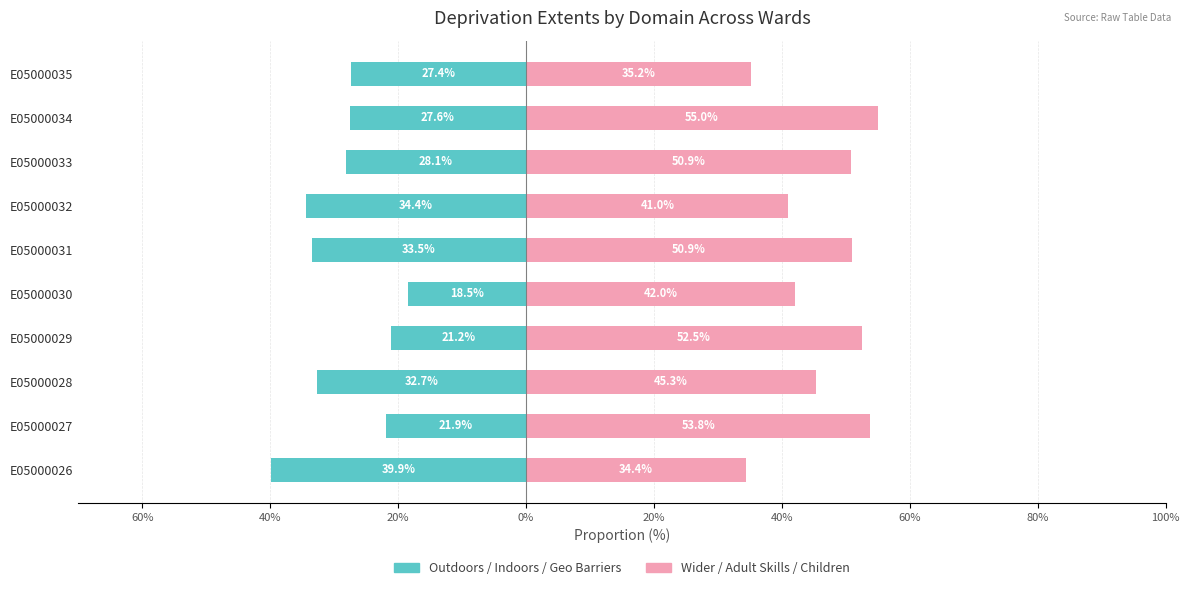

Rank the series at E05000029 from lowest to highest value.

Left Domains (Outdoors/Indoors/Geo), Right Domains (Wider/Adult/Children)